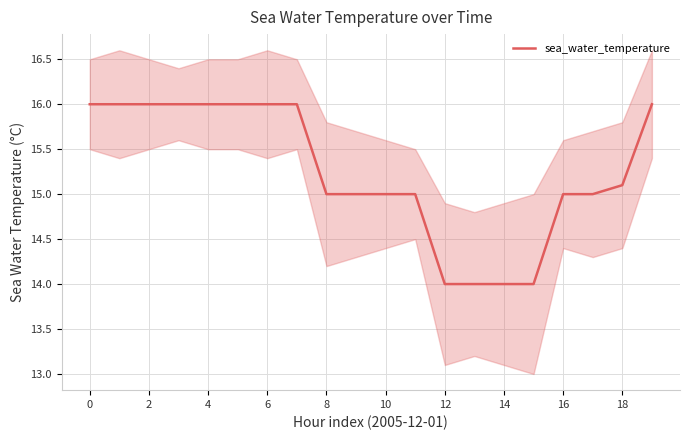

How many values are below 15?

4